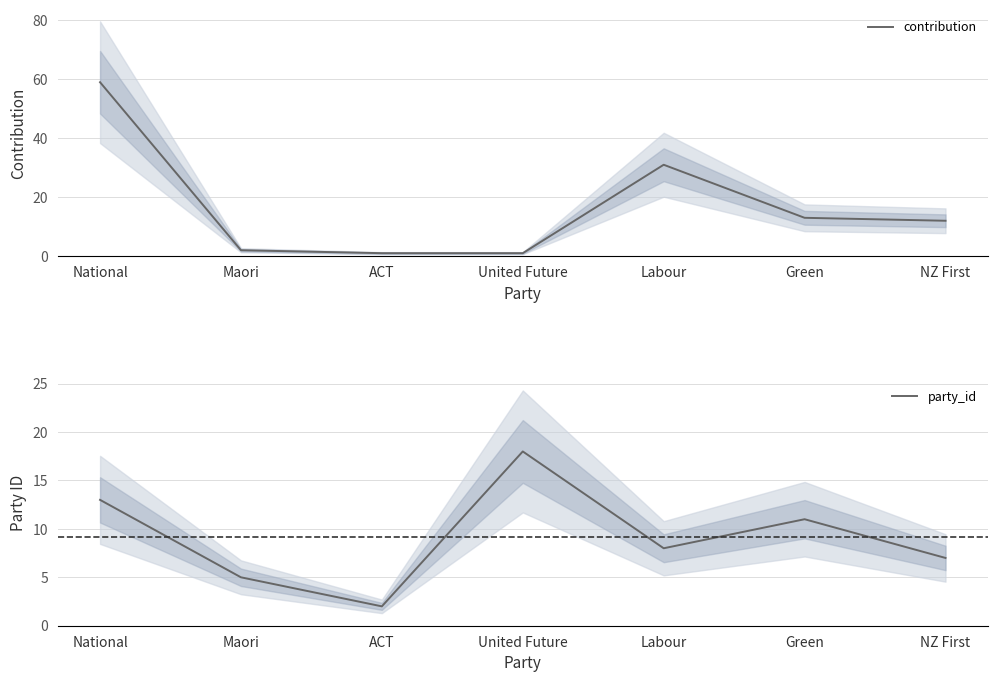

At which label is party_id closest to 10?

Green